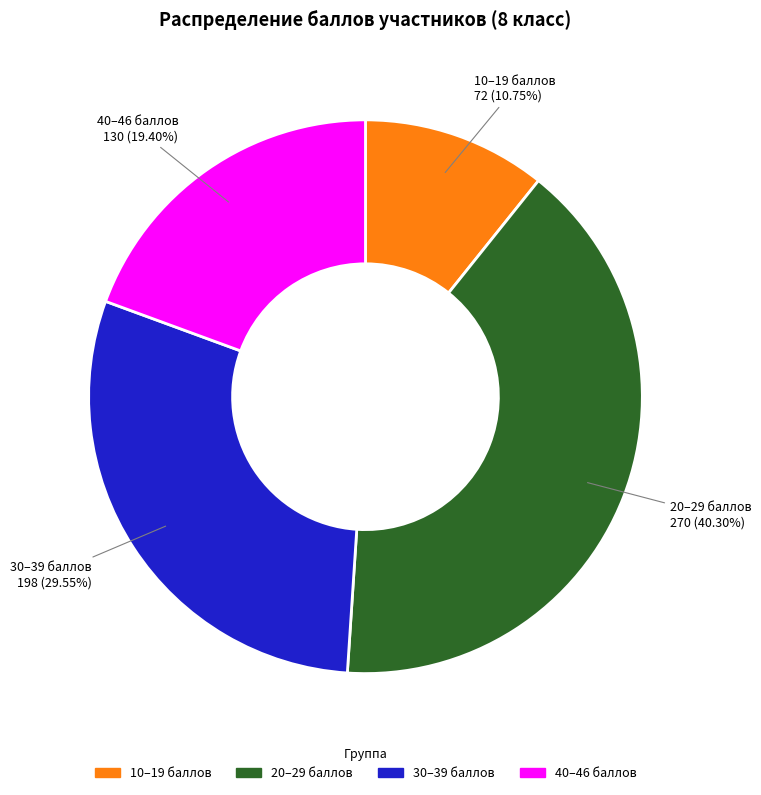

Which has a higher value, 10–19 баллов or 40–46 баллов?

40–46 баллов